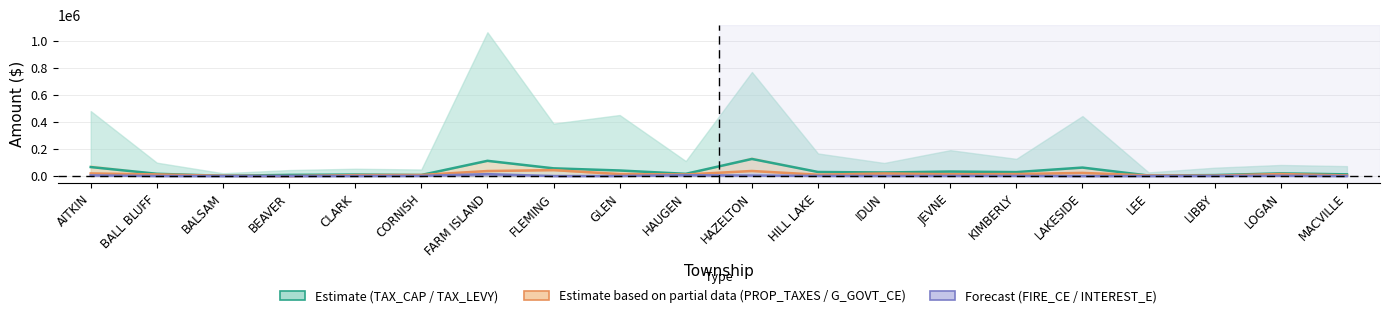

How many lines are shown in the chart?

3